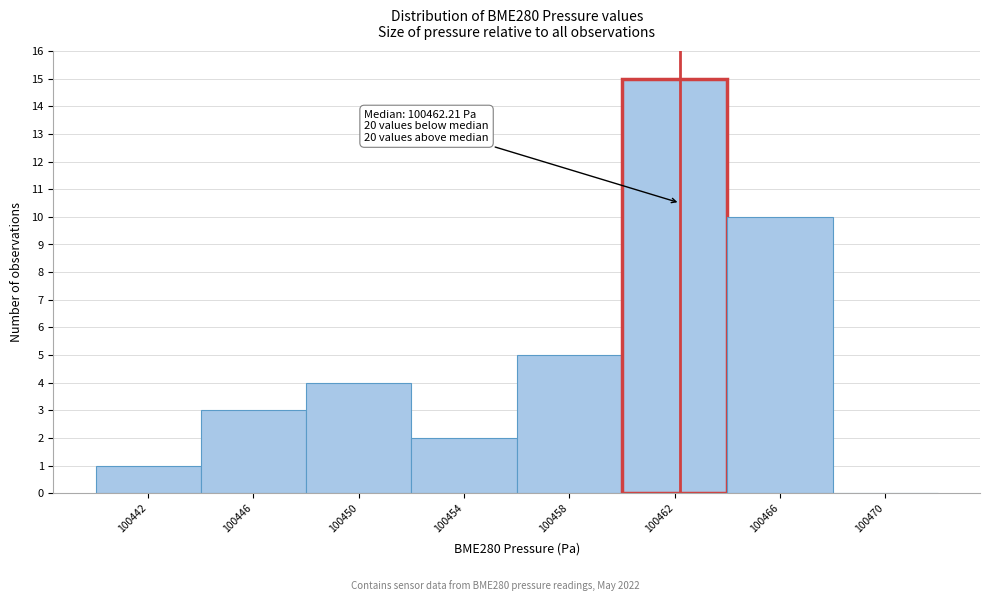

Which range on the x-axis has the tallest bar?

100460 to 100464